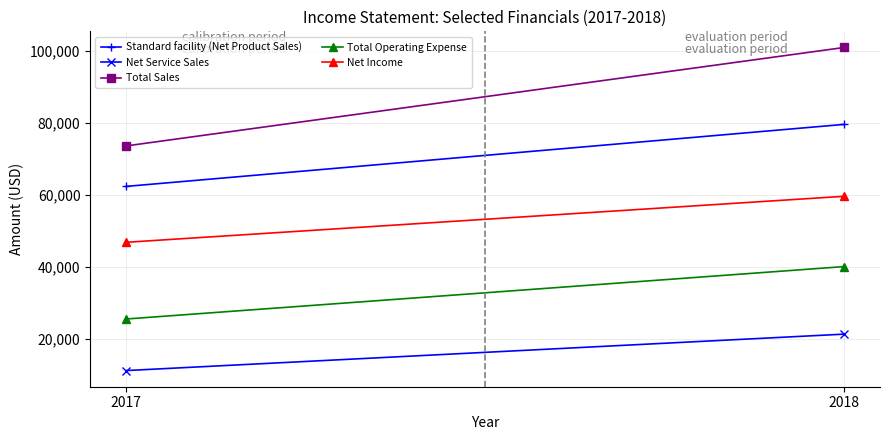

How many lines are shown in the chart?

5